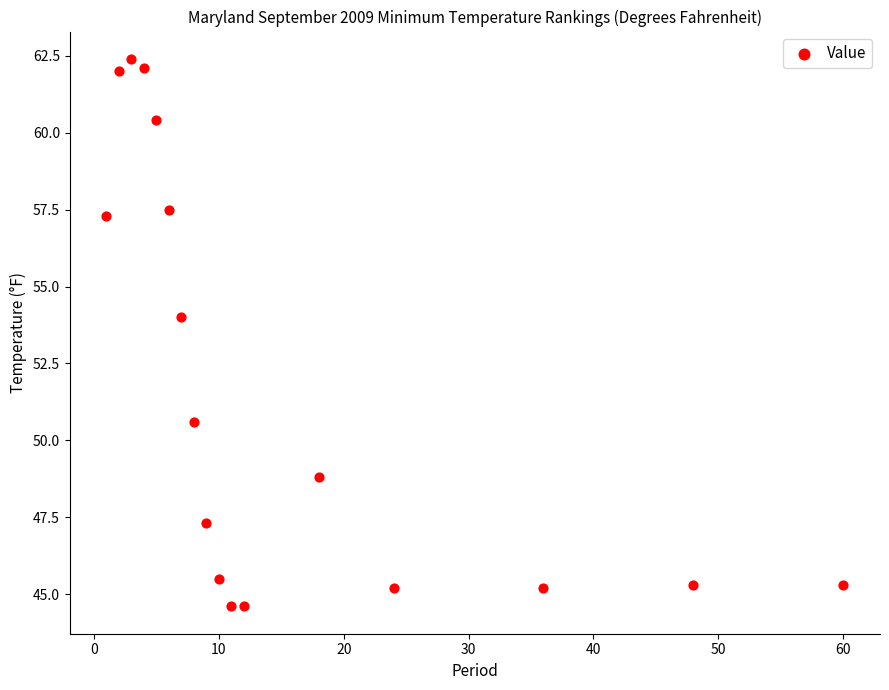

What is the range of X values (max minus min)?

59.0